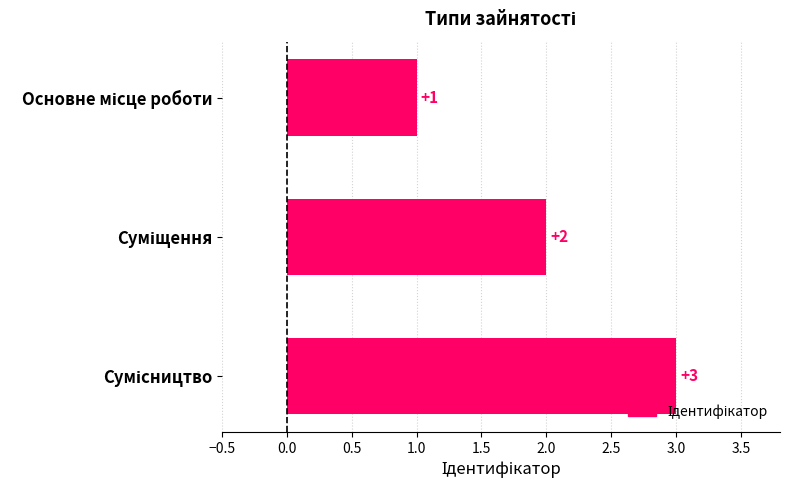

What is the value of the 3rd bar from the top?

3